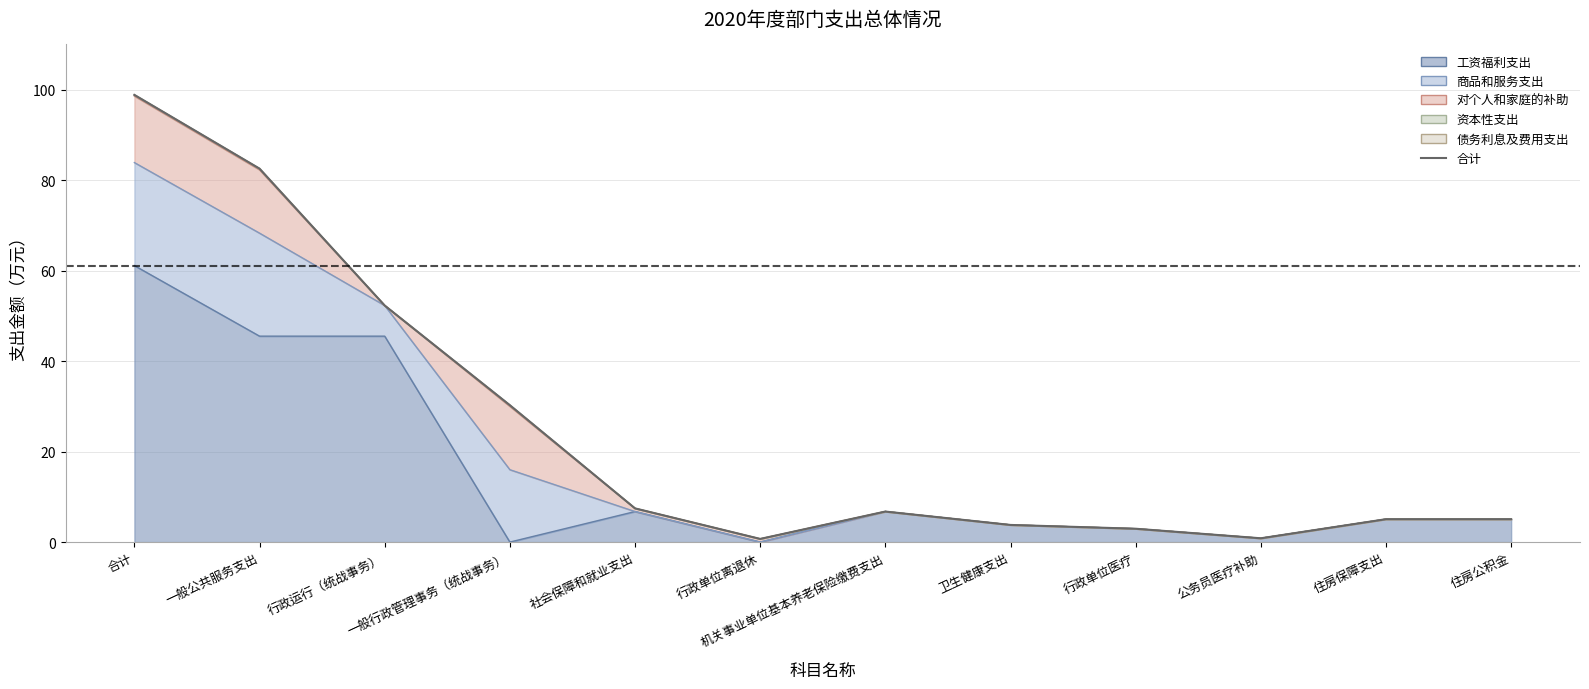

What is the minimum value shown in the chart?

0.7